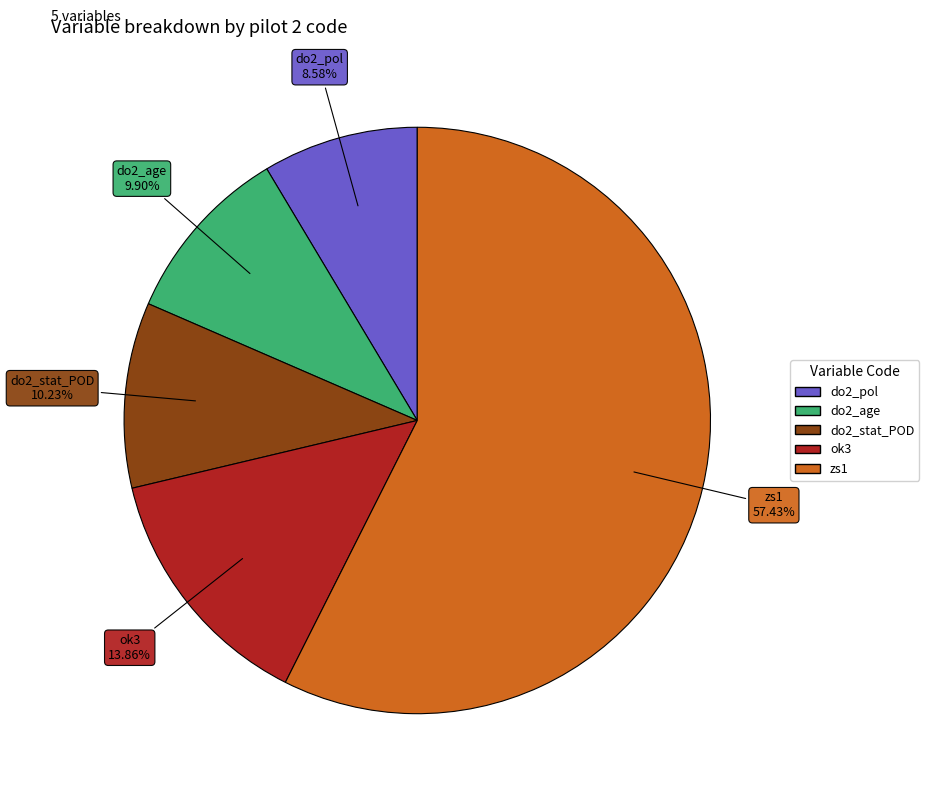

To the nearest percent, what is the difference between the largest and smallest slice percentages?

49%